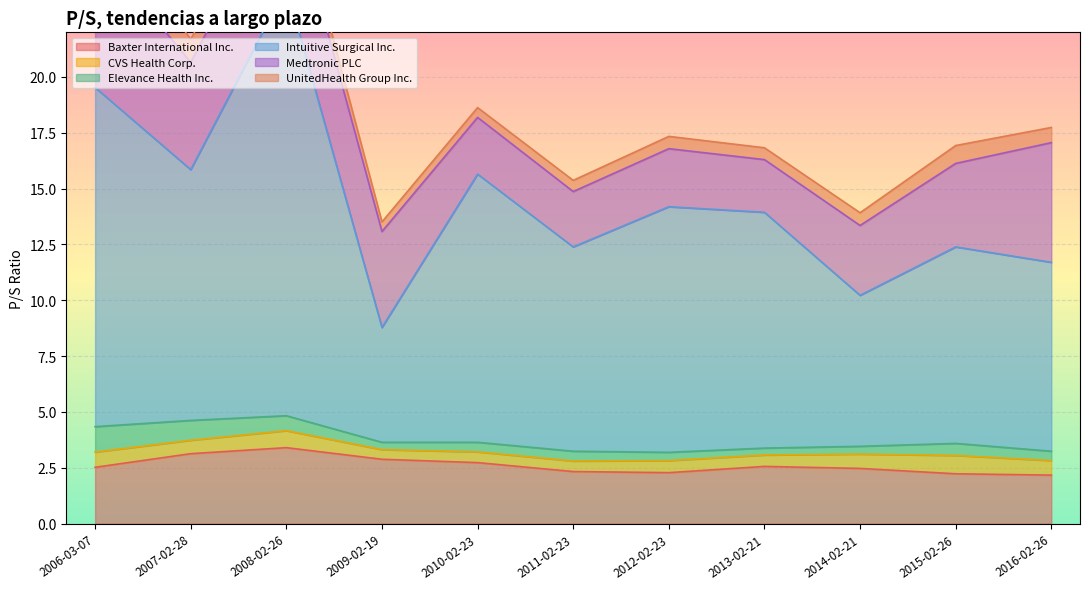

Reading left to right, list all the values displayed in this chart.

Baxter International Inc.: 2016-02-26=2.2	2015-02-26=2.2	2014-02-21=2.5	2013-02-21=2.6	2012-02-23=2.3	2011-02-23=2.3	2010-02-23=2.7	2009-02-19=2.9	2008-02-26=3.4	2007-02-28=3.1	2006-03-07=2.5
CVS Health Corp.: 2016-02-26=0.7	2015-02-26=0.8	2014-02-21=0.6	2013-02-21=0.5	2012-02-23=0.5	2011-02-23=0.5	2010-02-23=0.5	2009-02-19=0.4	2008-02-26=0.8	2007-02-28=0.6	2006-03-07=0.7
Elevance Health Inc.: 2016-02-26=0.4	2015-02-26=0.5	2014-02-21=0.3	2013-02-21=0.3	2012-02-23=0.4	2011-02-23=0.4	2010-02-23=0.4	2009-02-19=0.3	2008-02-26=0.7	2007-02-28=0.9	2006-03-07=1.1
Intuitive Surgical Inc.: 2016-02-26=8.5	2015-02-26=8.8	2014-02-21=6.8	2013-02-21=10.6	2012-02-23=11.0	2011-02-23=9.2	2010-02-23=12.0	2009-02-19=5.1	2008-02-26=19.2	2007-02-28=11.2	2006-03-07=15.2
Medtronic PLC: 2016-02-26=5.4	2015-02-26=3.7	2014-02-21=3.1	2013-02-21=2.4	2012-02-23=2.6	2011-02-23=2.5	2010-02-23=2.5	2009-02-19=4.3	2008-02-26=4.7	2007-02-28=4.8	2006-03-07=6.3
UnitedHealth Group Inc.: 2016-02-26=0.7	2015-02-26=0.8	2014-02-21=0.6	2013-02-21=0.5	2012-02-23=0.6	2011-02-23=0.5	2010-02-23=0.4	2009-02-19=0.4	2008-02-26=0.8	2007-02-28=1.0	2006-03-07=1.8